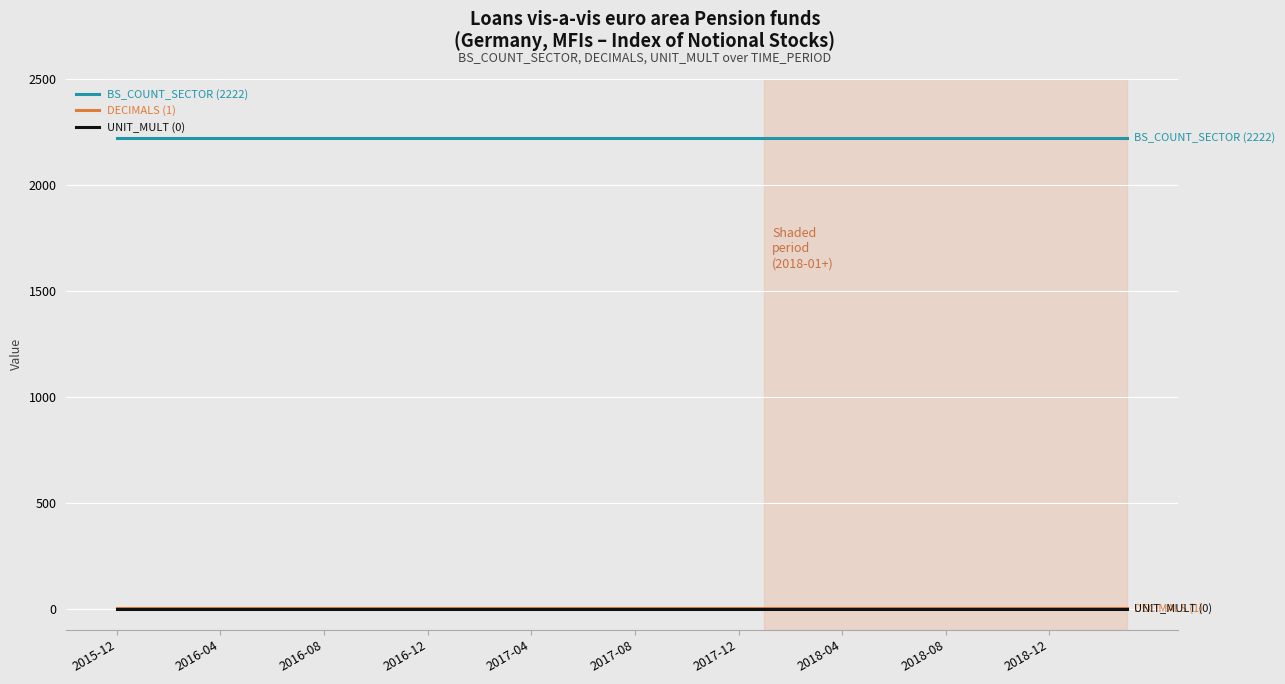

True or false: BS_COUNT_SECTOR (2222) and UNIT_MULT (0) intersect in this chart.

False